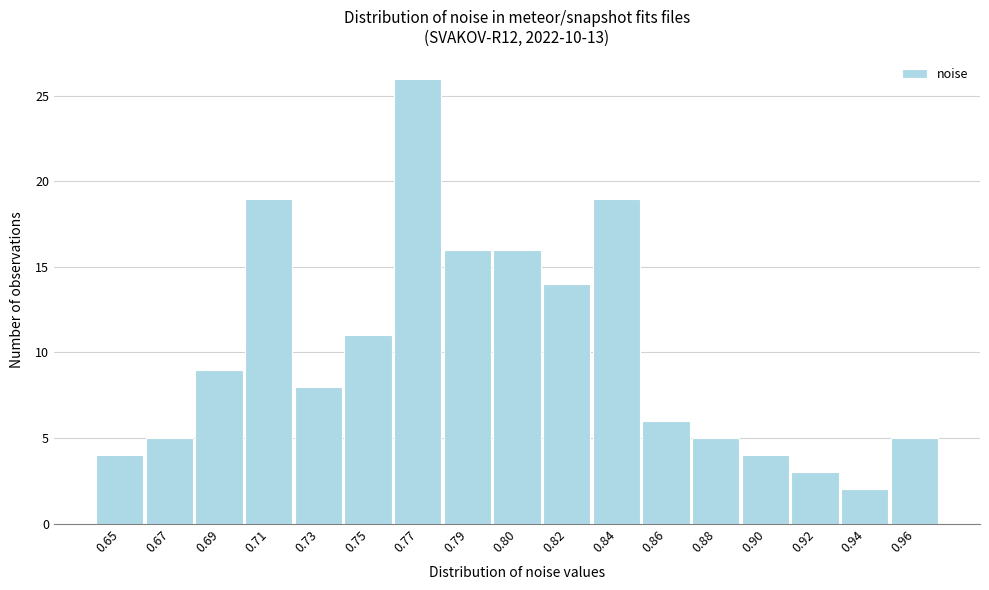

Reading left to right, extract all data points from this chart.

4	5	9	19	8	11	26	16	16	14	19	6	5	4	3	2	5